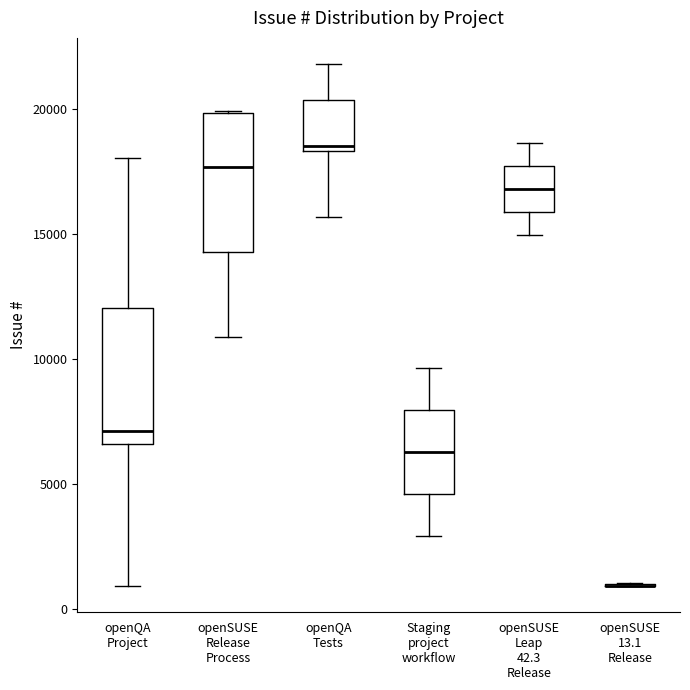

Where is the upper edge of the box for openQA Project on the y-axis? The values are not printed on the chart, so give them approximately, as read against the axis.

12000